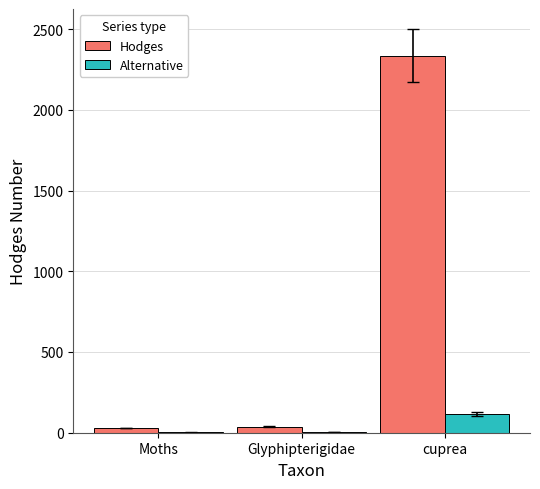

Is it true that Alternative equals 37.0 at cuprea?

False